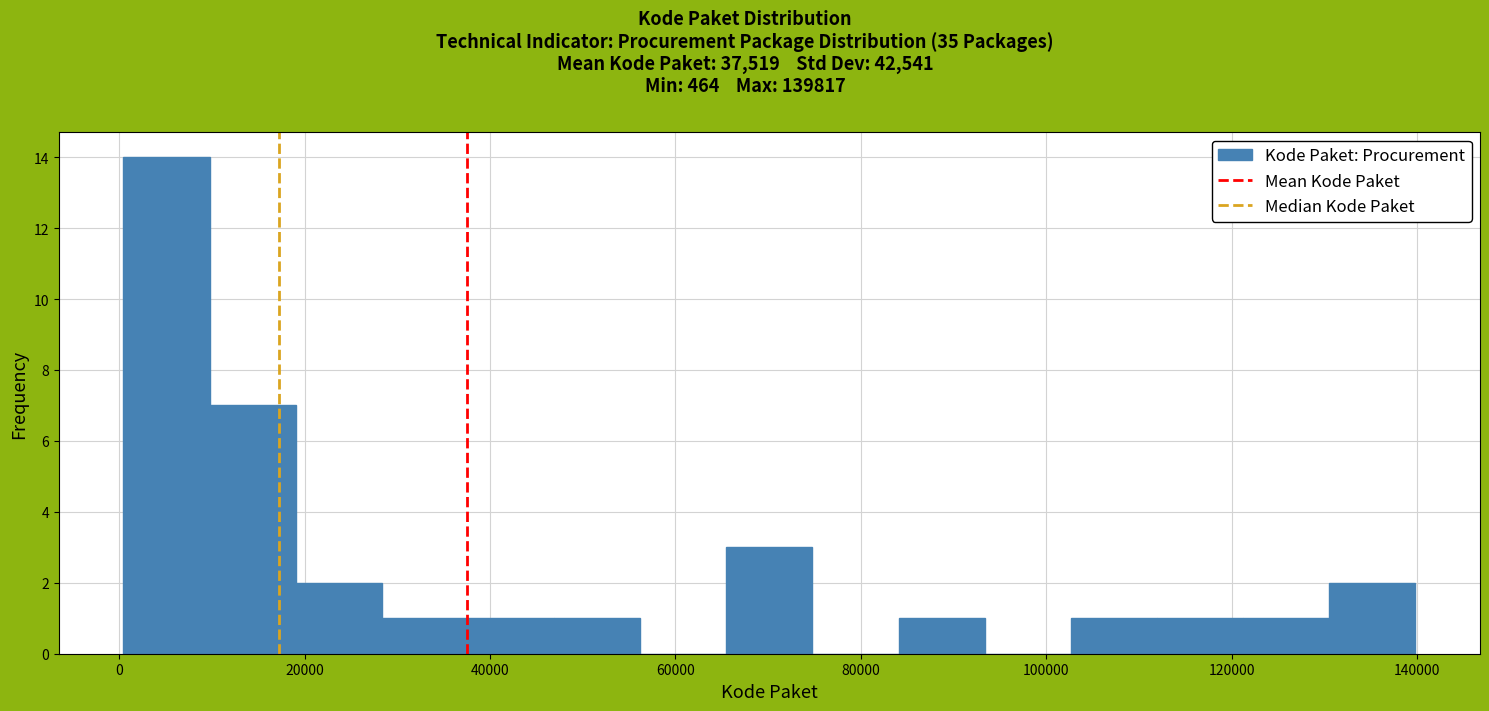

Reading left to right, transcribe this chart: for each bar, give the range it covers on the x-axis and its height. Neither the bar edges nor the heights are printed on the chart, so give them approximately, as read against the axes.

0 to 10000: 14
10000 to 20000: 7
20000 to 28000: 2
28000 to 38000: 1
38000 to 46000: 1
46000 to 56000: 1
56000 to 66000: 0
66000 to 74000: 3
74000 to 84000: 0
84000 to 94000: 1
94000 to 102000: 0
102000 to 112000: 1
112000 to 122000: 1
122000 to 130000: 1
130000 to 140000: 2